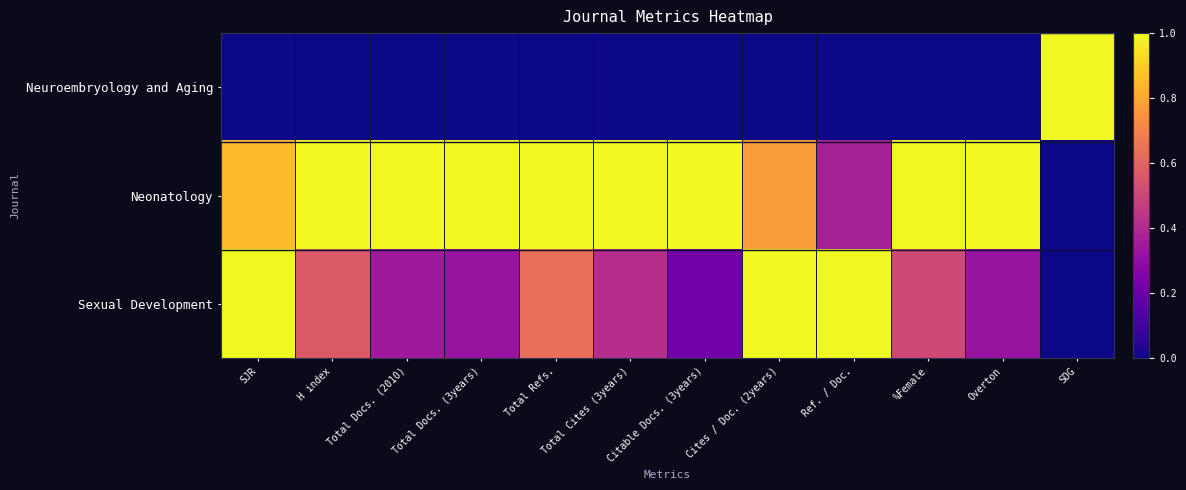

Reading left to right, what are all the values shown in this chart?

Neuroembryology and Aging: SJR=0.0	H index=0.0	Total Docs. (2010)=0.0	Total Docs. (3years)=0.0	Total Refs.=0.0	Total Cites (3years)=0.0	Citable Docs. (3years)=0.0	Cites / Doc. (2years)=0.0	Ref. / Doc.=0.0	%Female=0.0	Overton=0.0	SDG=1.0
Neonatology: SJR=0.9	H index=1.0	Total Docs. (2010)=1.0	Total Docs. (3years)=1.0	Total Refs.=1.0	Total Cites (3years)=1.0	Citable Docs. (3years)=1.0	Cites / Doc. (2years)=0.8	Ref. / Doc.=0.4	%Female=1.0	Overton=1.0	SDG=0.0
Sexual Development: SJR=1.0	H index=0.6	Total Docs. (2010)=0.3	Total Docs. (3years)=0.3	Total Refs.=0.6	Total Cites (3years)=0.4	Citable Docs. (3years)=0.2	Cites / Doc. (2years)=1.0	Ref. / Doc.=1.0	%Female=0.5	Overton=0.3	SDG=0.0